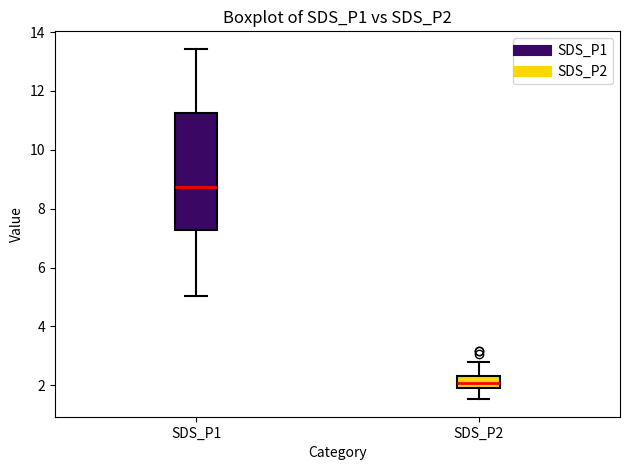

Comparing the boxes themselves (not the whiskers), which one is the tallest?

SDS_P1